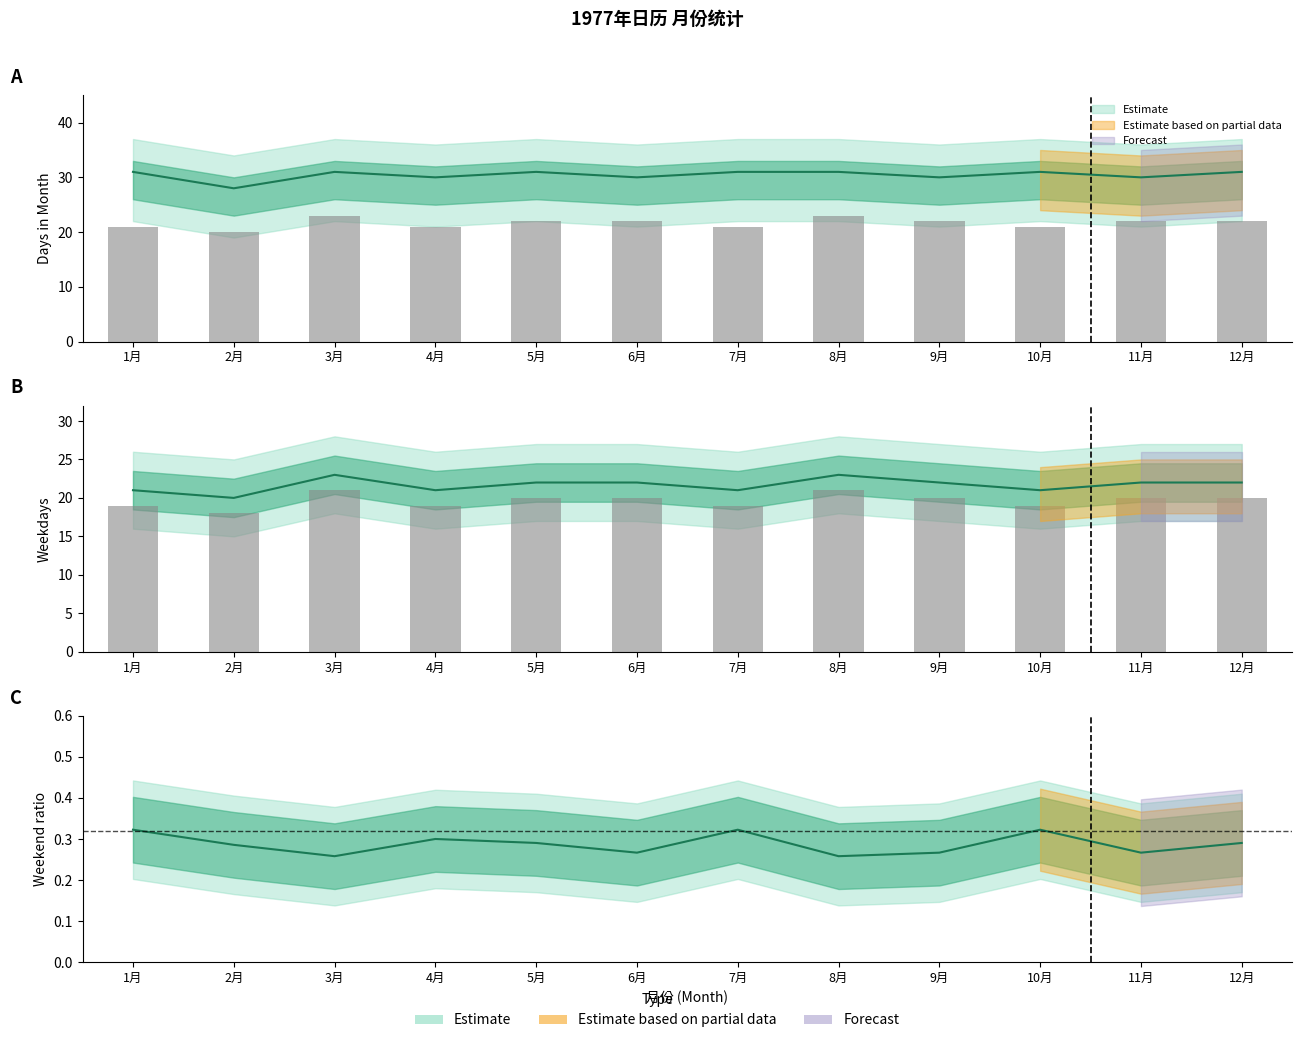

What is the difference between the Weekdays values at 2月 and 8月?

3